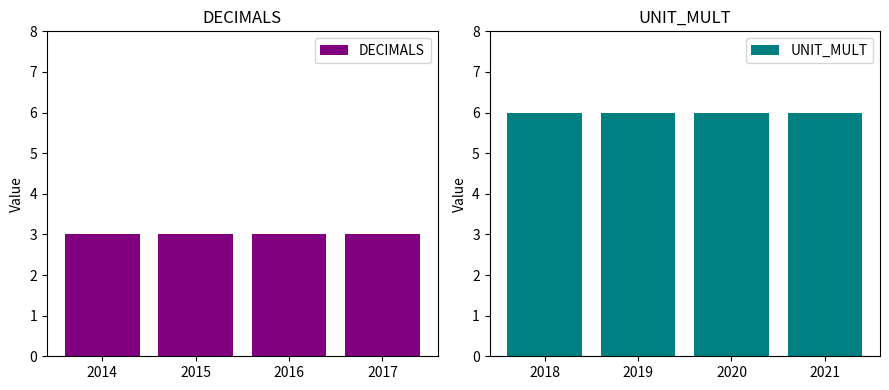

Reading right to left, extract all data points from this chart.

DECIMALS: 3	3	3	3
UNIT_MULT: 6	6	6	6